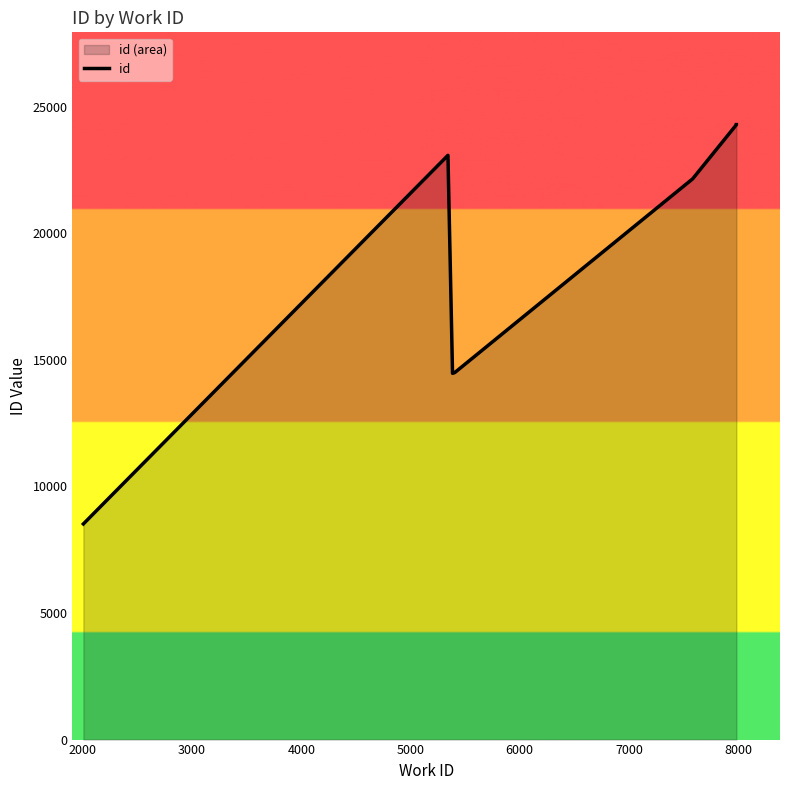

What is the average value?

18461